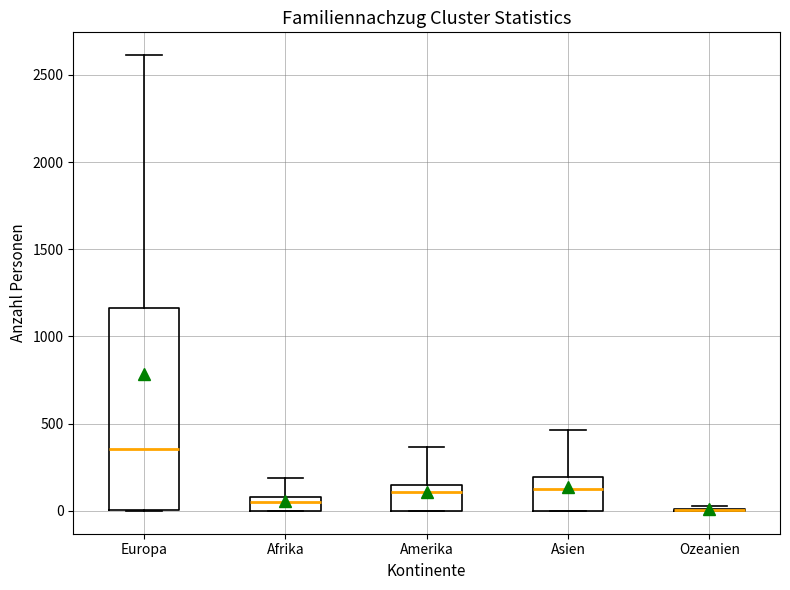

Which box is the tallest, from its lower edge to its upper edge?

Europa